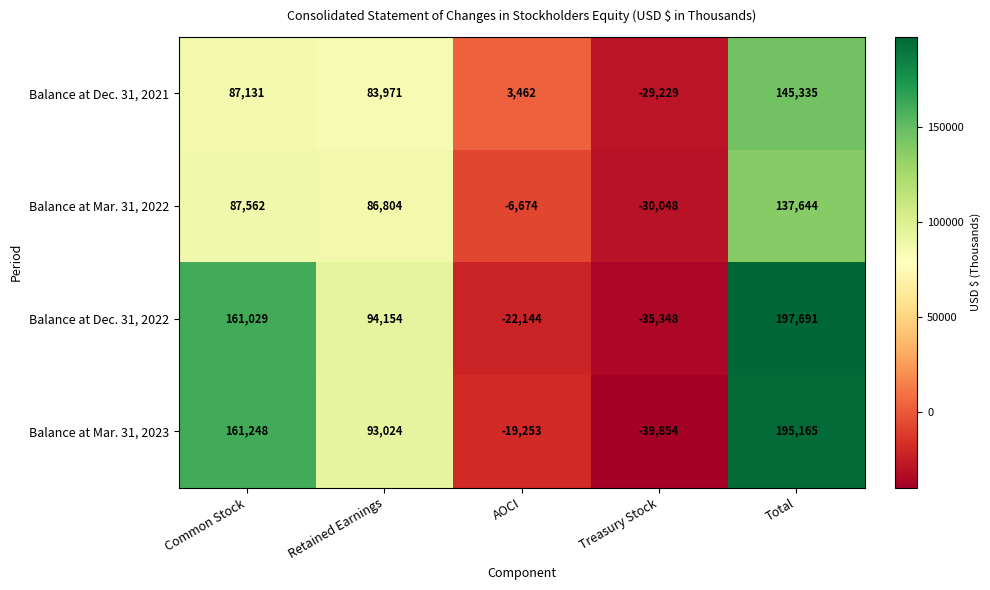

What is the greatest value displayed?

197691